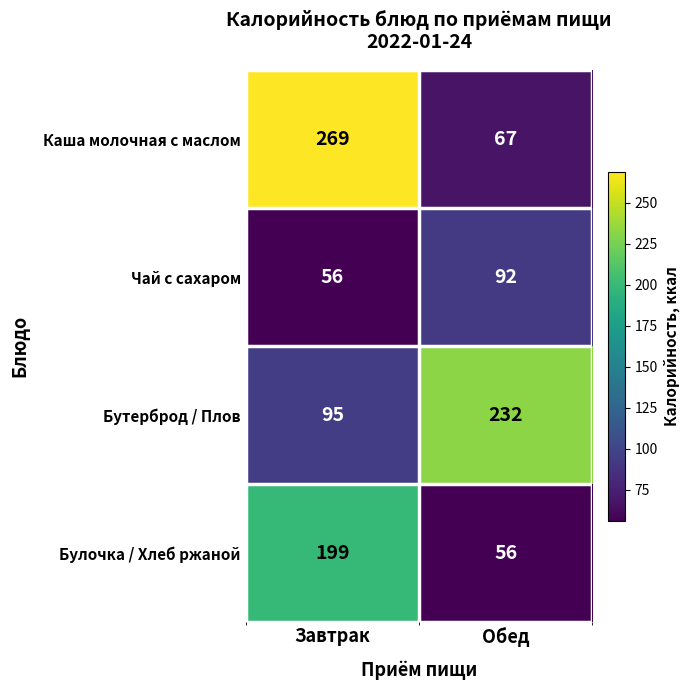

Reading left to right, what are all the values shown in this chart?

Каша молочная с маслом: Завтрак=269	Обед=67
Чай с сахаром: Завтрак=56	Обед=92
Бутерброд / Плов: Завтрак=95	Обед=232
Булочка / Хлеб ржаной: Завтрак=199	Обед=56